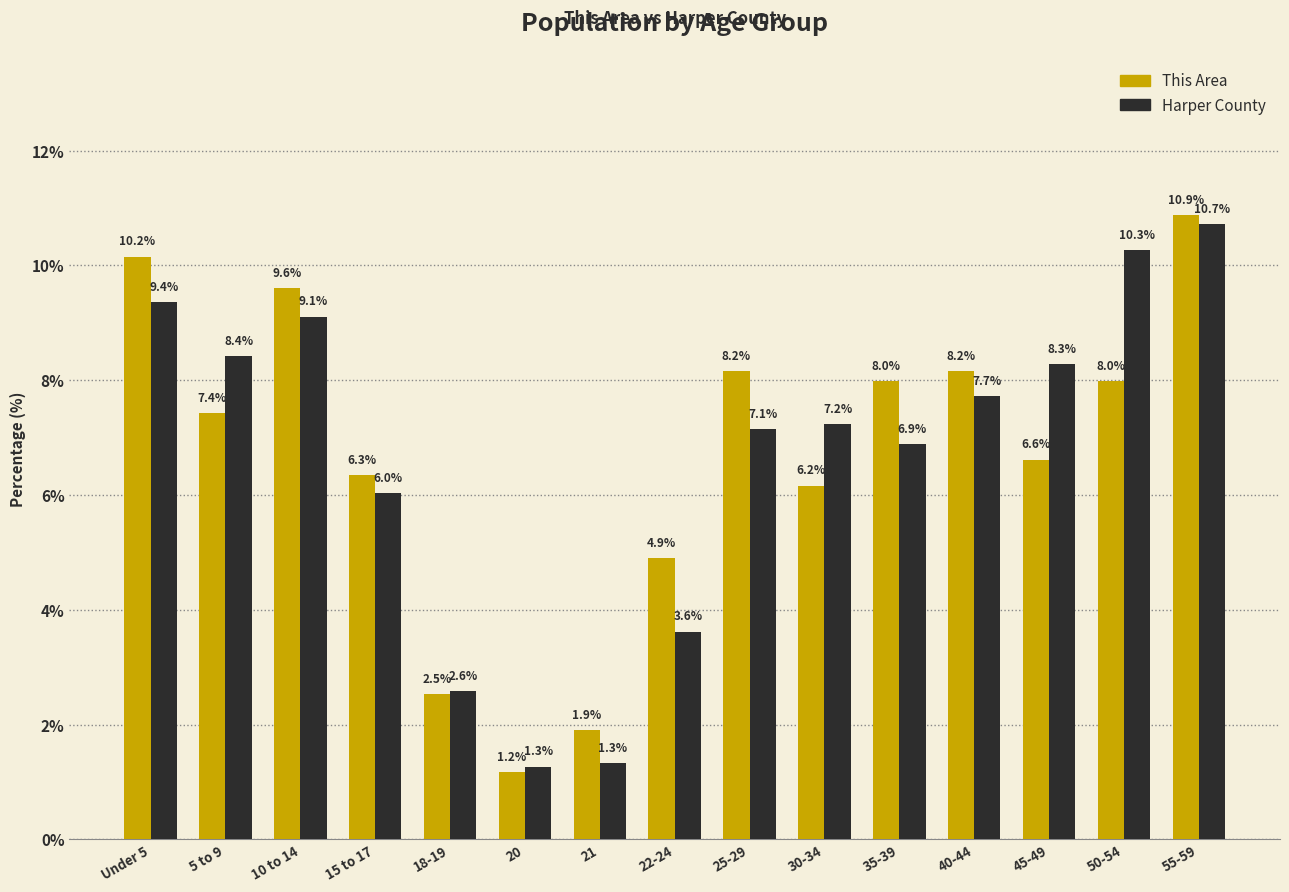

Reading left to right, what are all the values shown in this chart?

This Area: 10.2	7.4	9.6	6.3	2.5	1.2	1.9	4.9	8.2	6.2	8.0	8.2	6.6	8.0	10.9
Harper County: 9.4	8.4	9.1	6.0	2.6	1.3	1.3	3.6	7.1	7.2	6.9	7.7	8.3	10.3	10.7